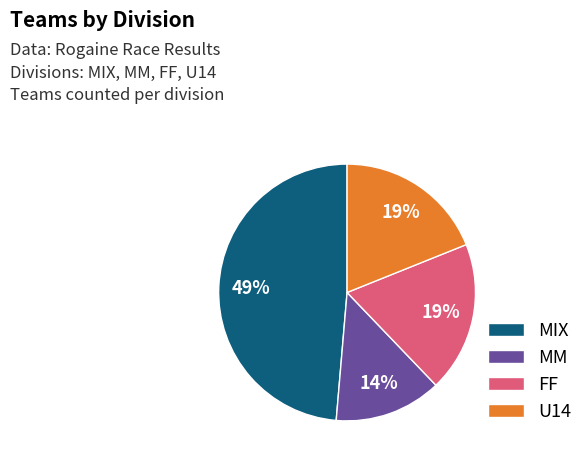

Is MM the majority of the pie?

No